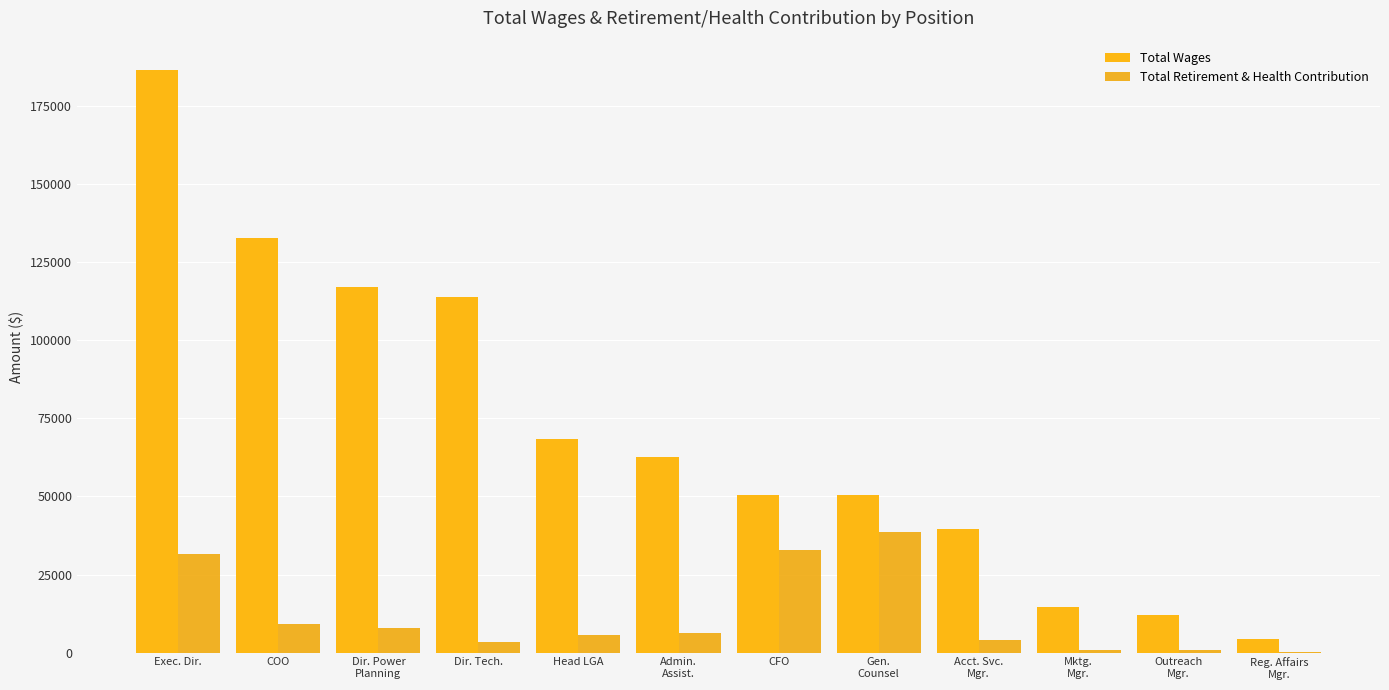

Which series has the largest range (max minus min)?

Total Wages